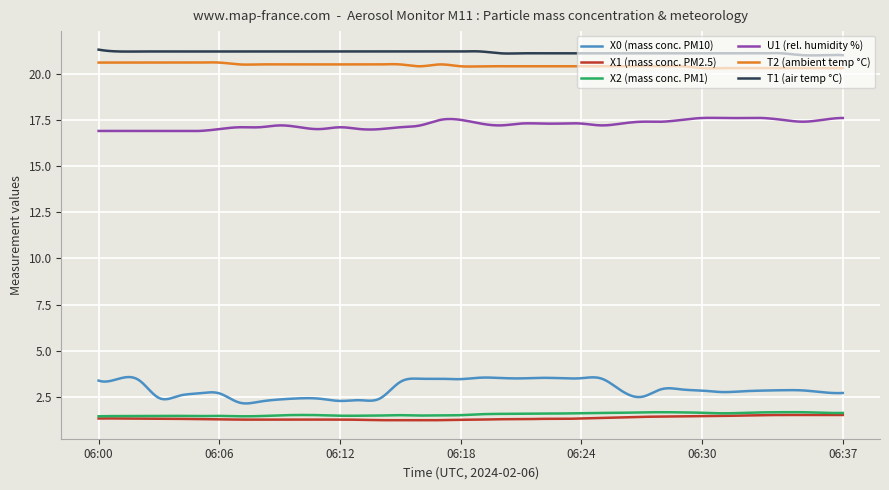

What are all the series names shown in the legend?

X0 (mass conc. PM10), X1 (mass conc. PM2.5), X2 (mass conc. PM1), U1 (rel. humidity %), T2 (ambient temp °C), T1 (air temp °C)